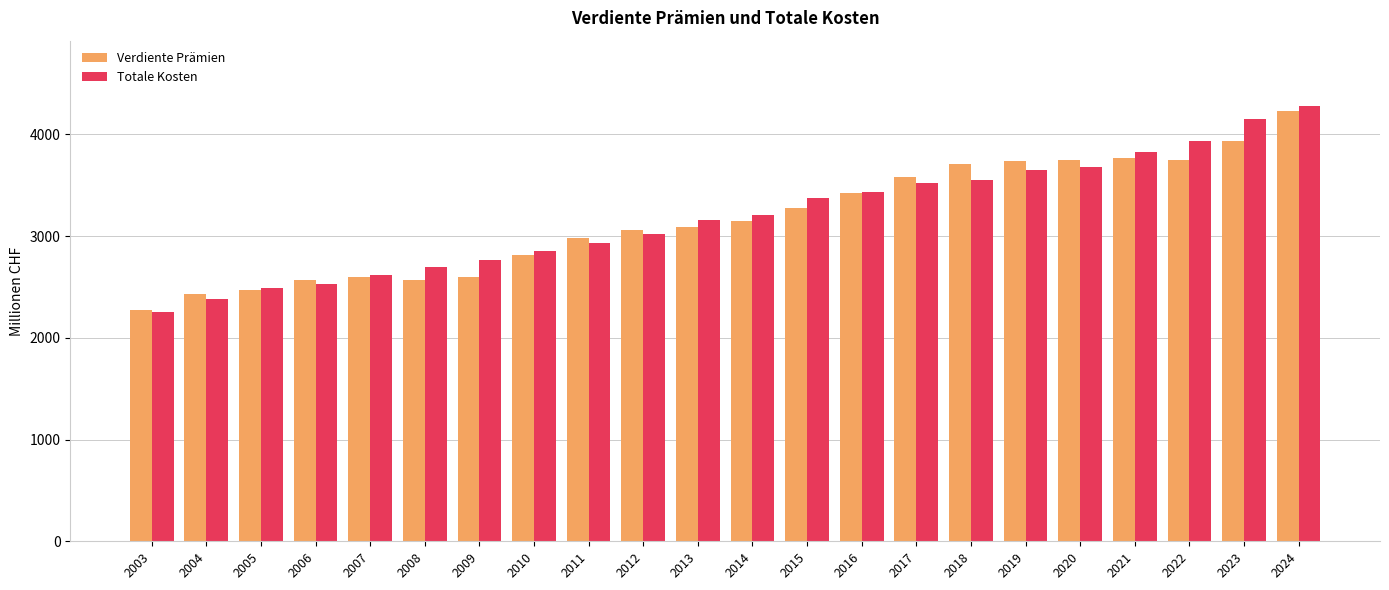

At which category is the sum across all series the highest?

2024